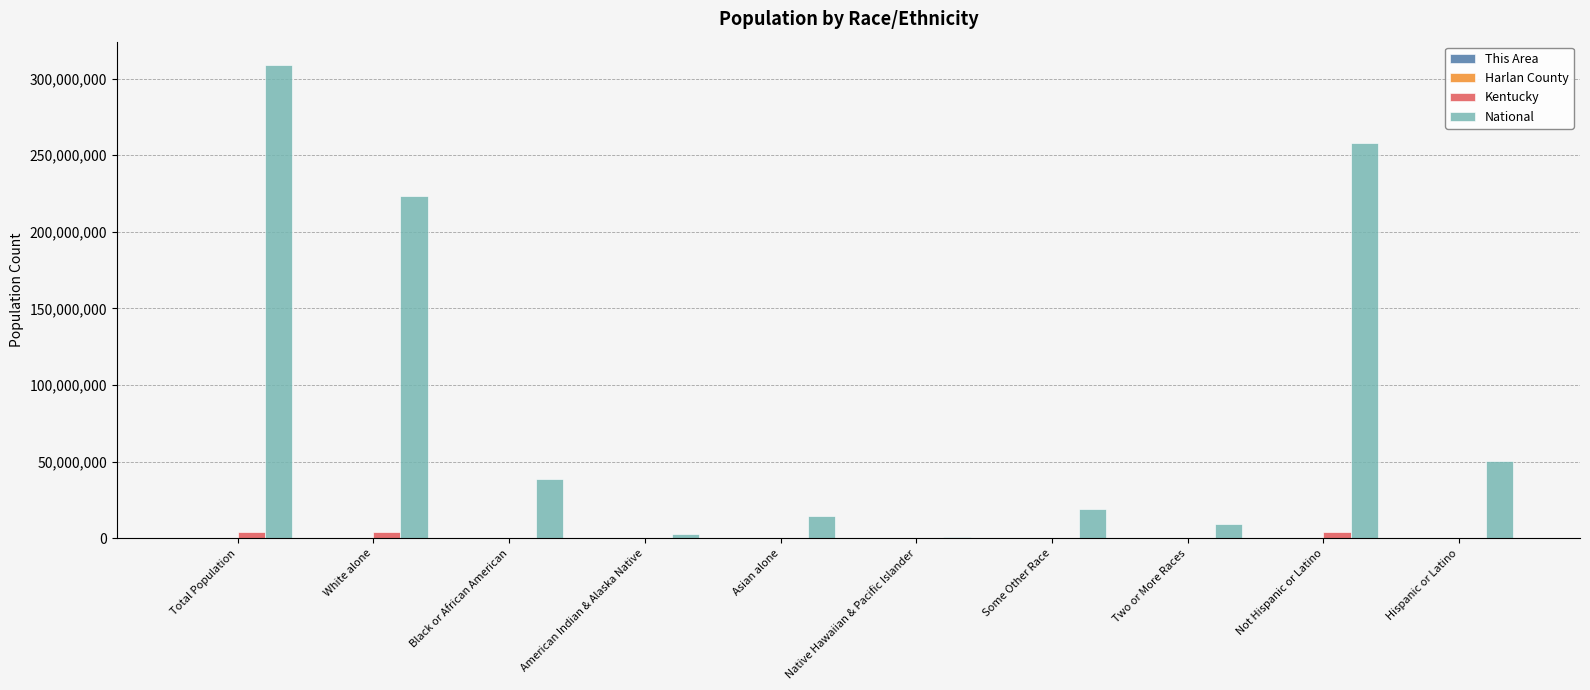

At which label is National closest to 154642775?

White alone